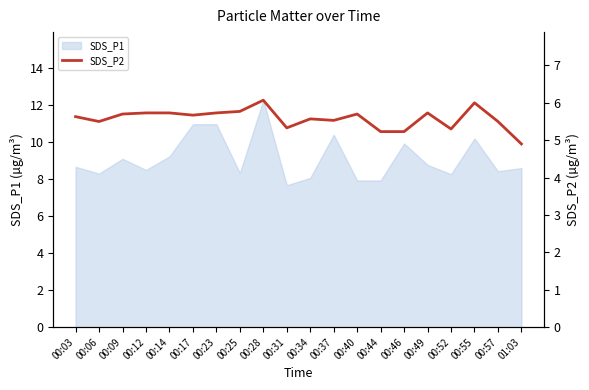

Where is the first local minimum?

00:06